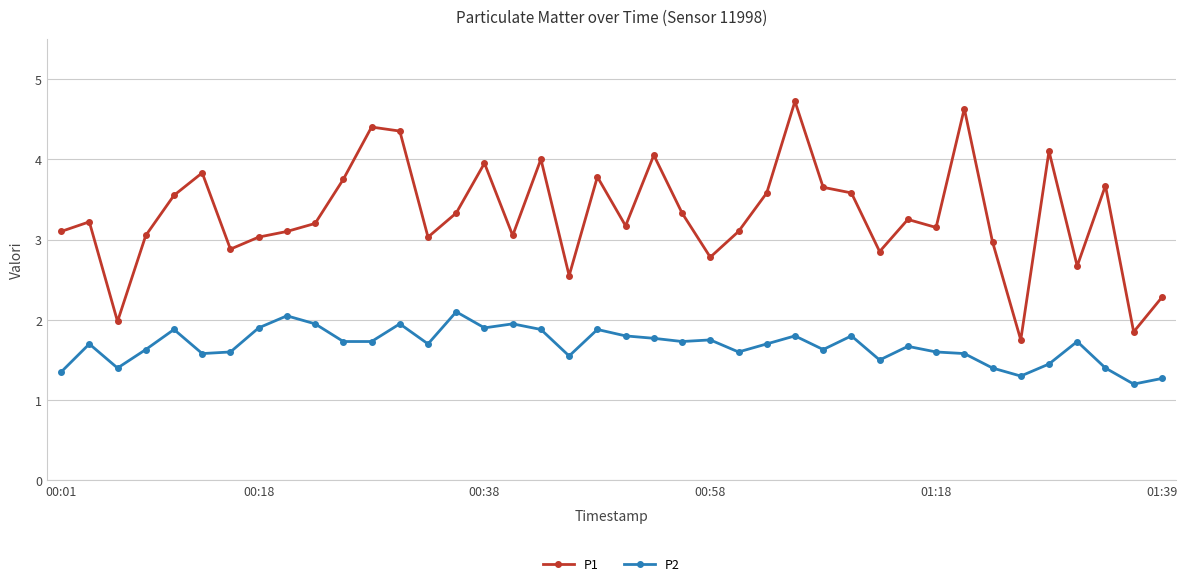

True or false: P2 has more than 1 points higher than both neighbors.

True